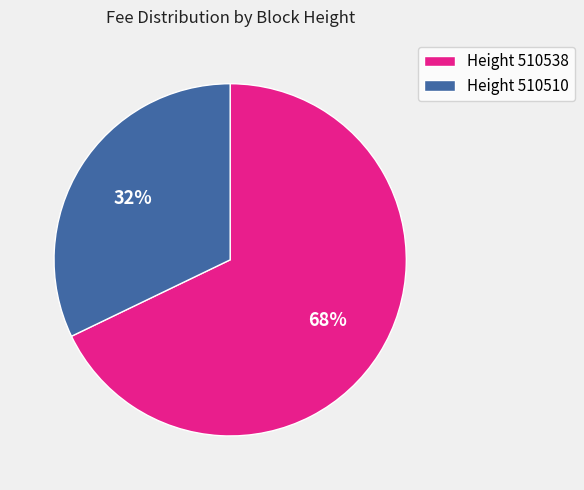

Is there any slice that represents more than half of the pie?

Yes